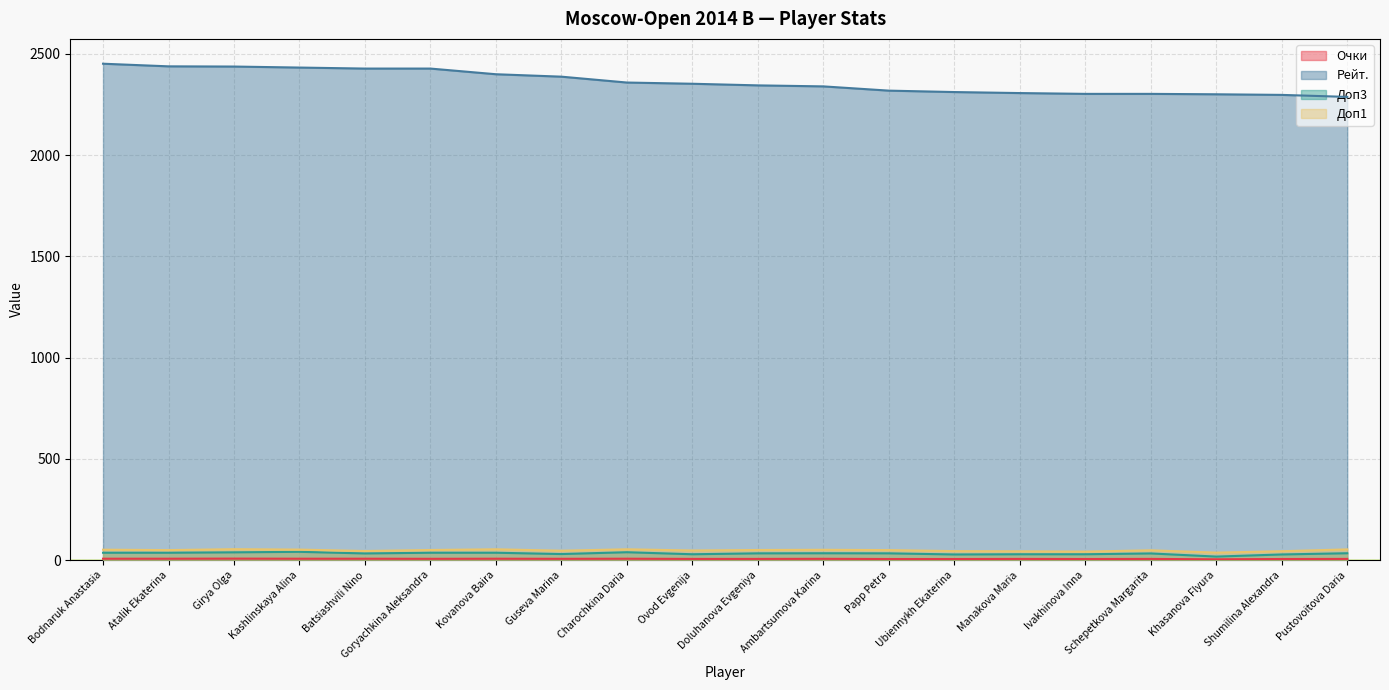

At Khasanova Flyura, list the series in order from largest to smallest.

Рейт., Доп1, Доп3, Очки